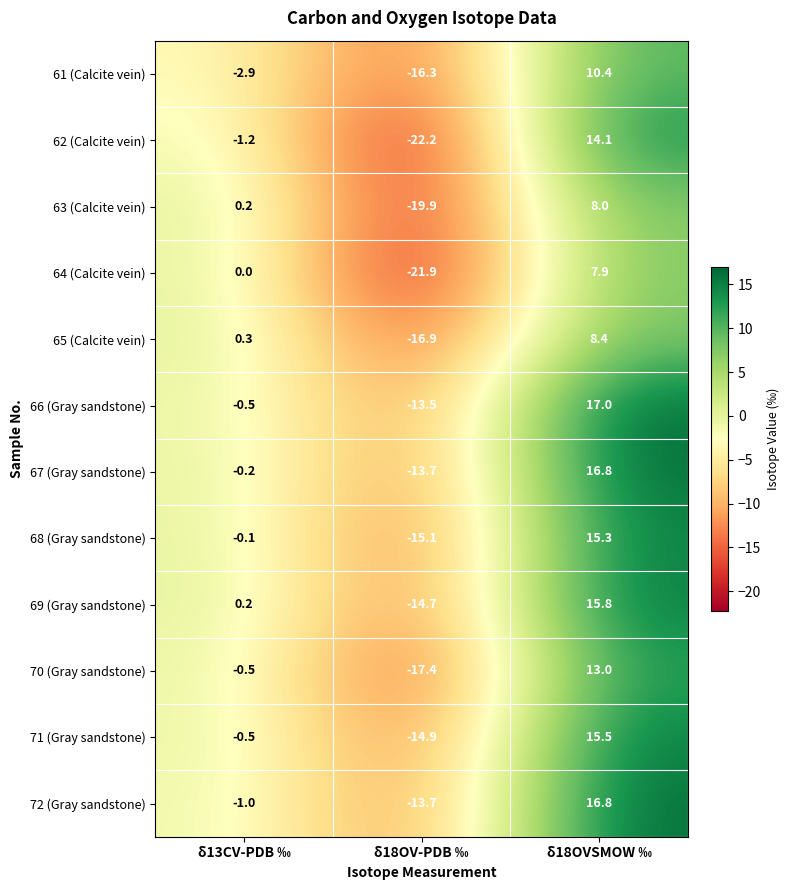

What is the sum of all 66 (Gray sandstone) values?

3.0